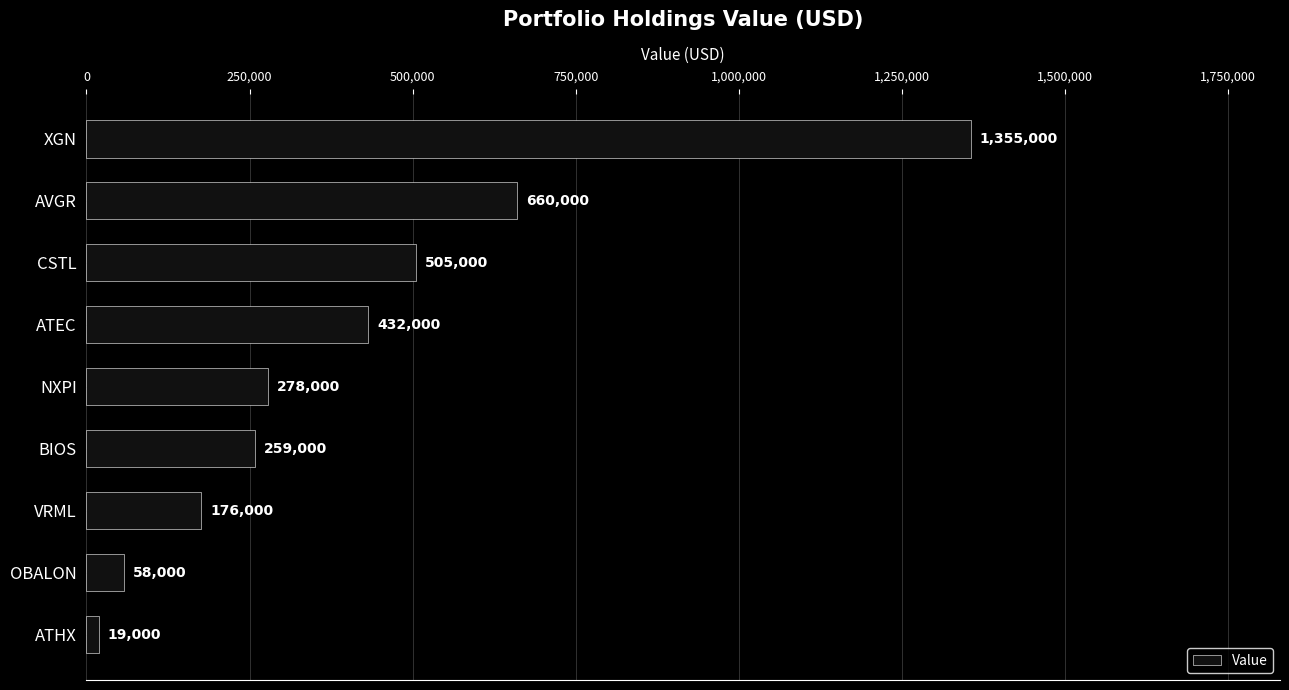

What is the value of the 4th bar from the top?

432000